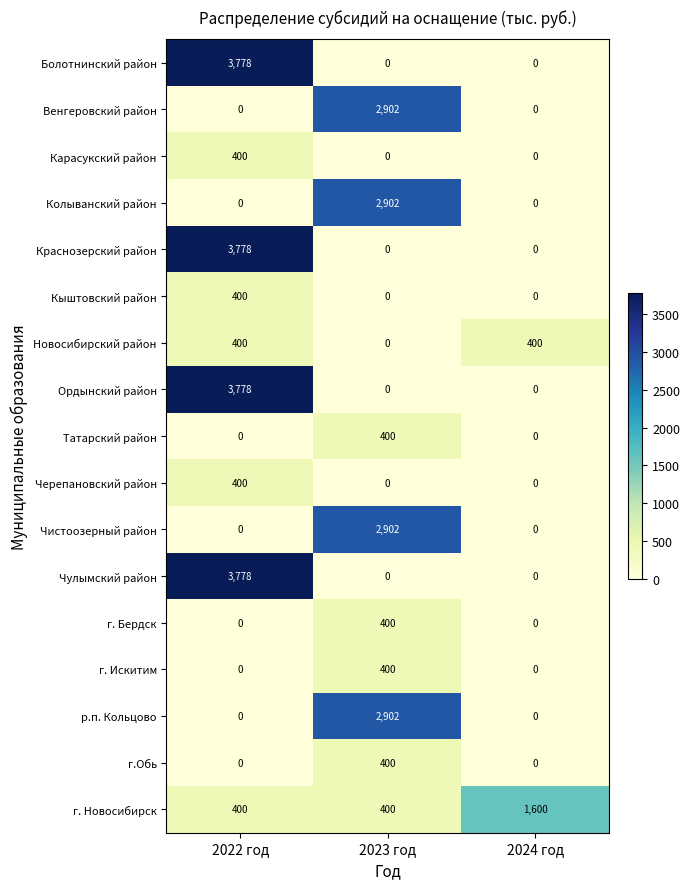

What is the total value across all series at 2022 год?

17112